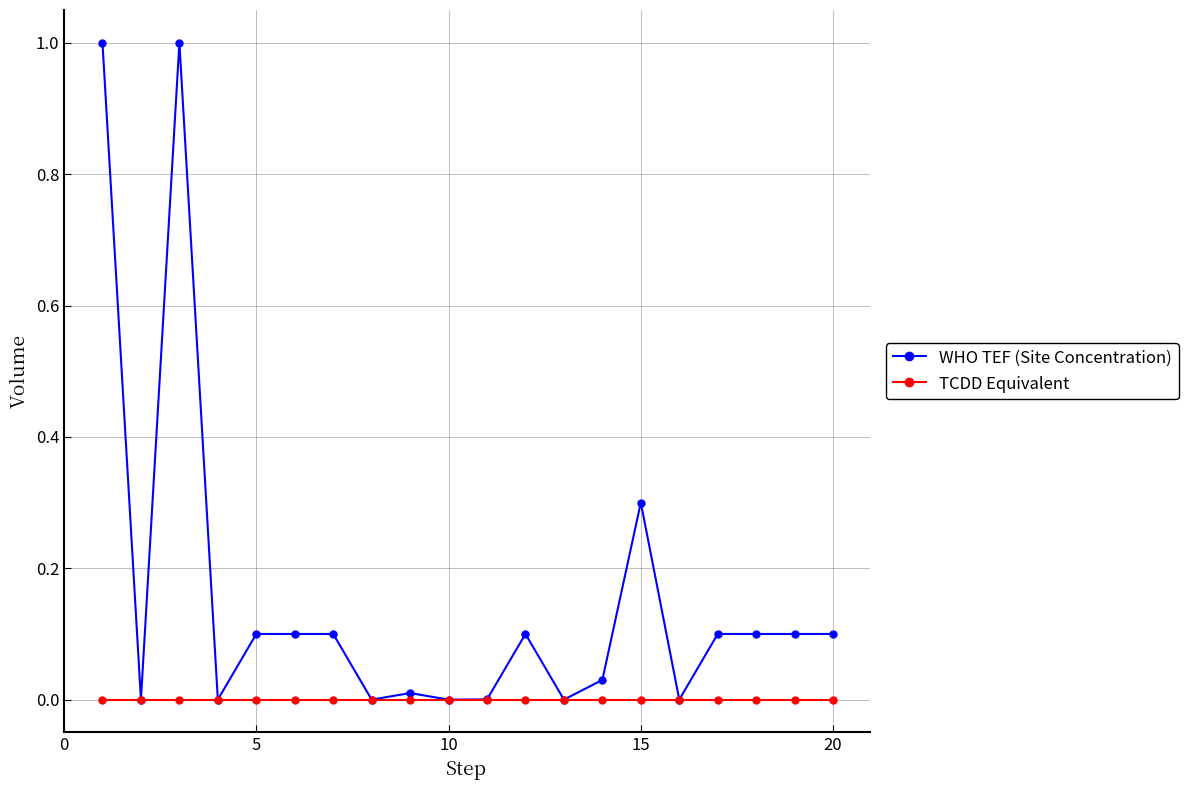

List the series in order of their overall mean, highest first.

WHO TEF (Site Concentration), TCDD Equivalent